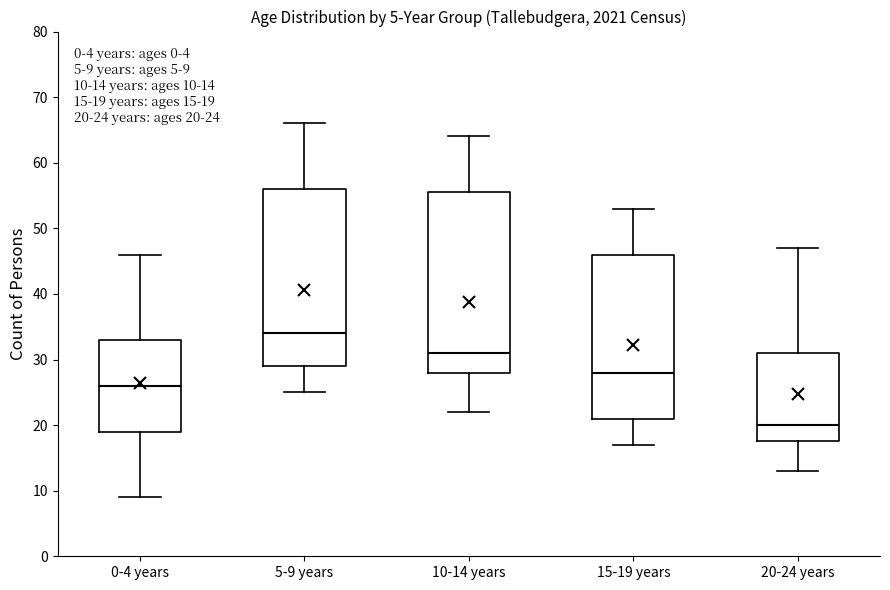

Which box's median line is the highest?

5-9 years